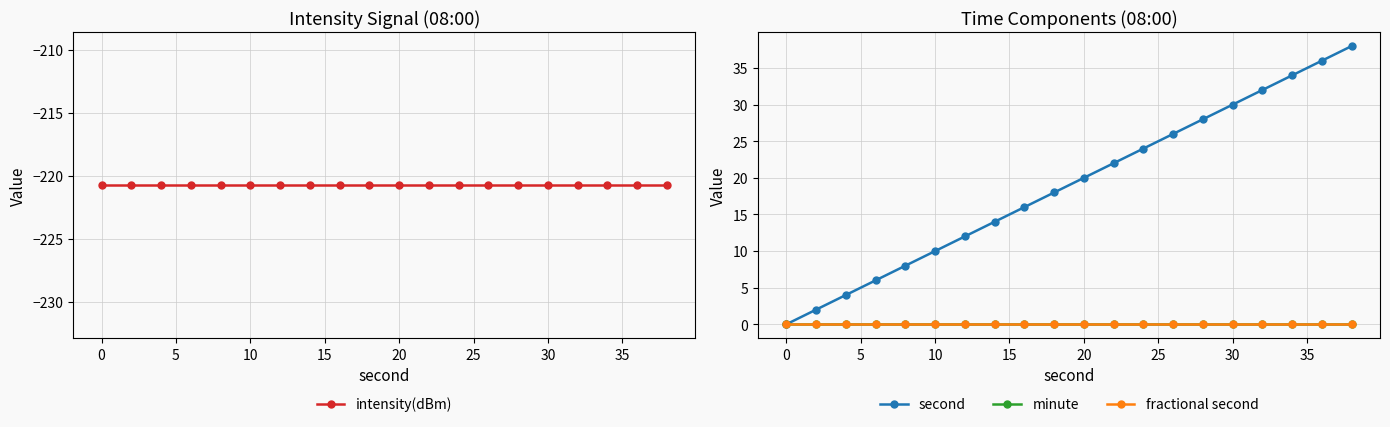

True or false: minute has a value of 0.0 at 30.

True